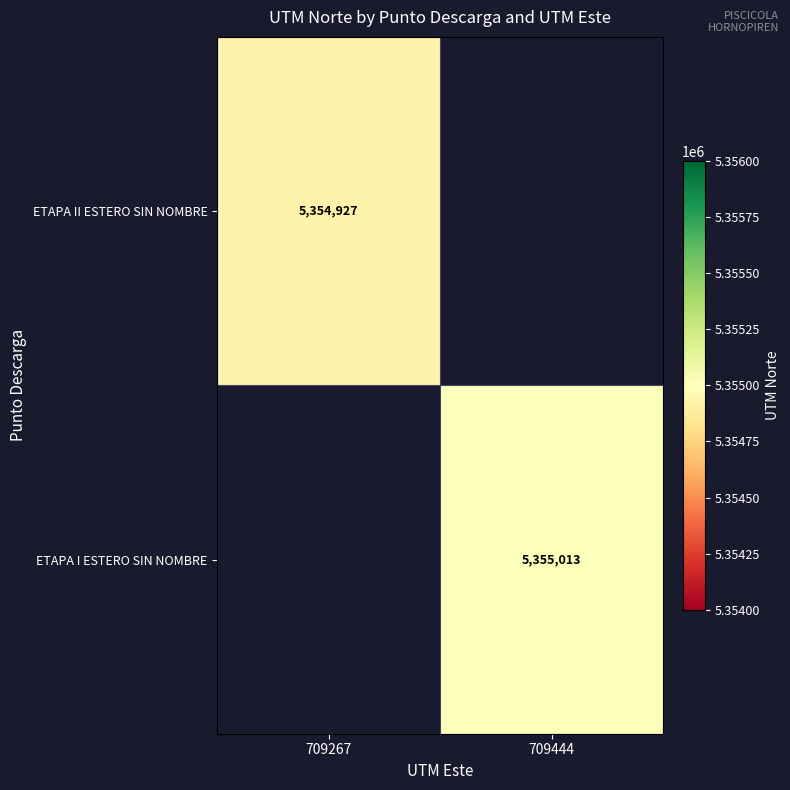

The value of ETAPA II ESTERO SIN NOMBRE at 709267 is 1669353. True or false?

False